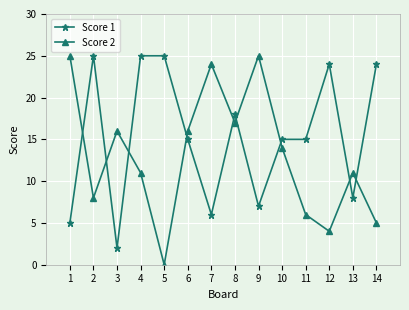

Reading left to right, transcribe all the data shown in this chart.

Score 1: 5	25	2	25	25	15	6	18	7	15	15	24	8	24
Score 2: 25	8	16	11	0	16	24	17	25	14	6	4	11	5